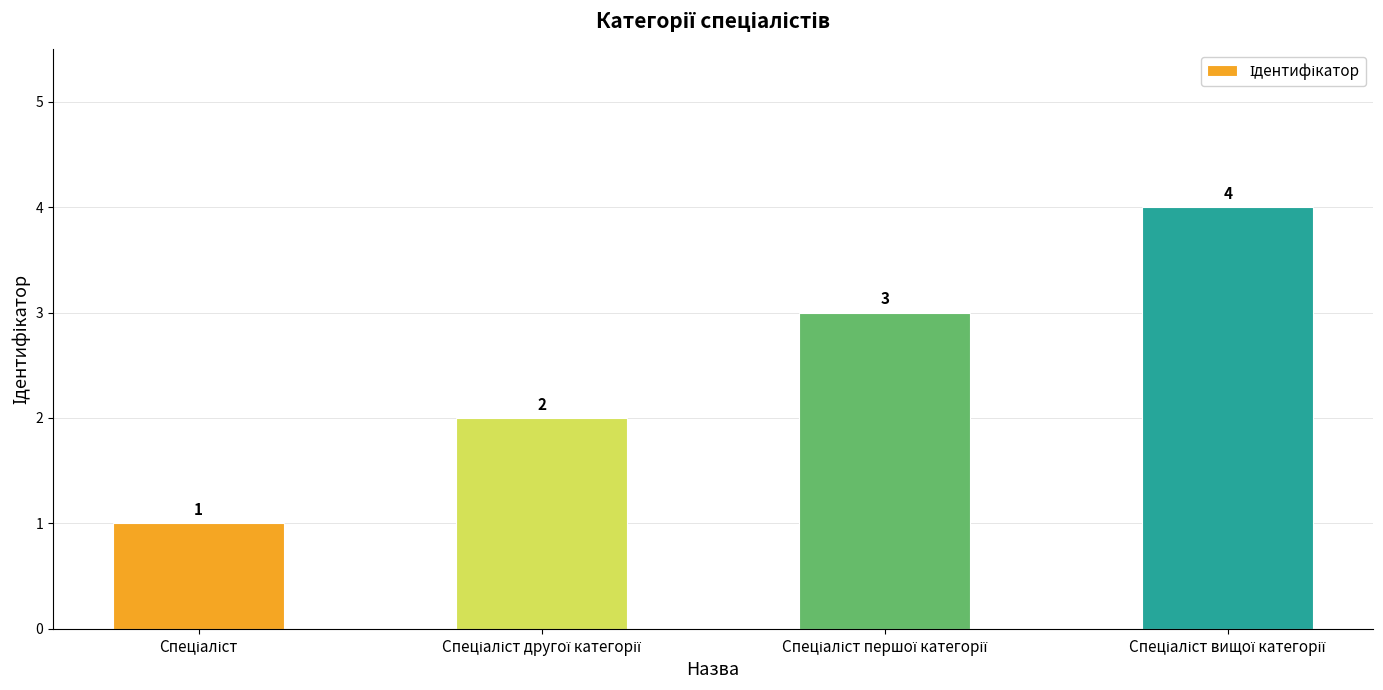

What is the difference between the maximum and minimum values?

3